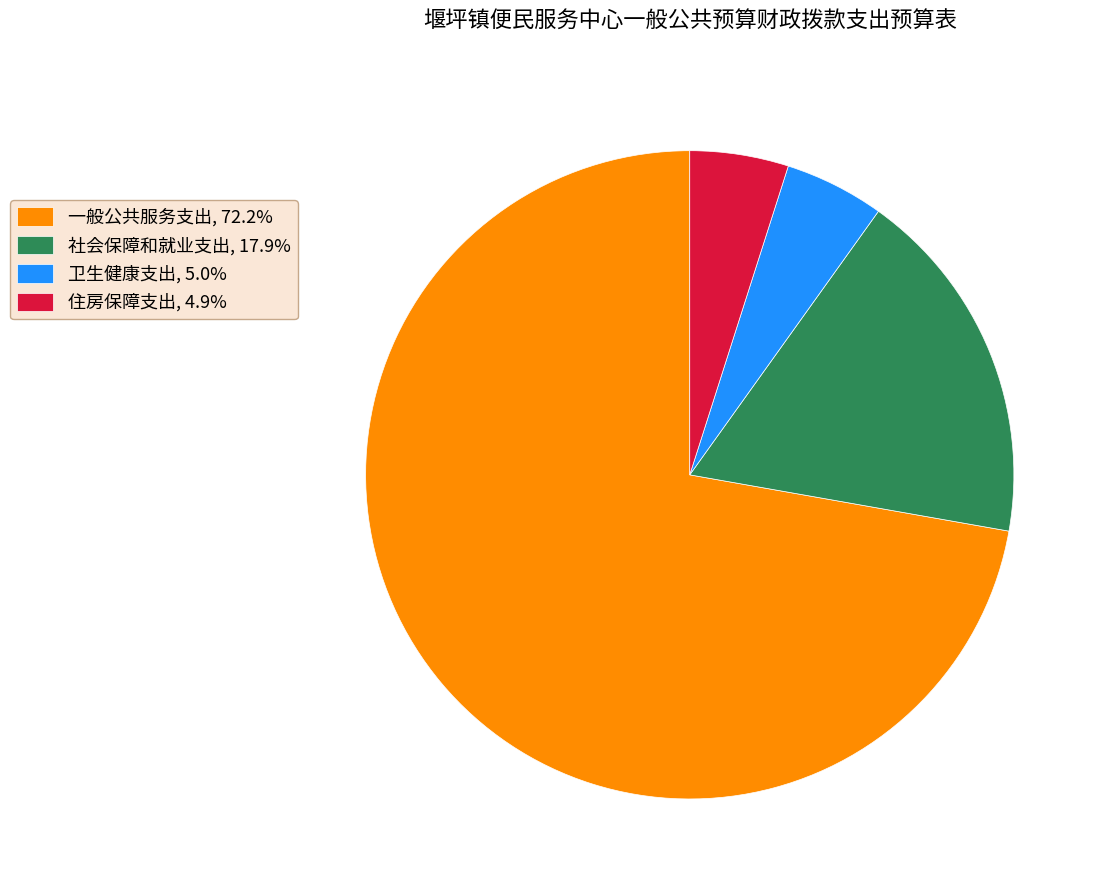

Count the number of slices in the pie.

4